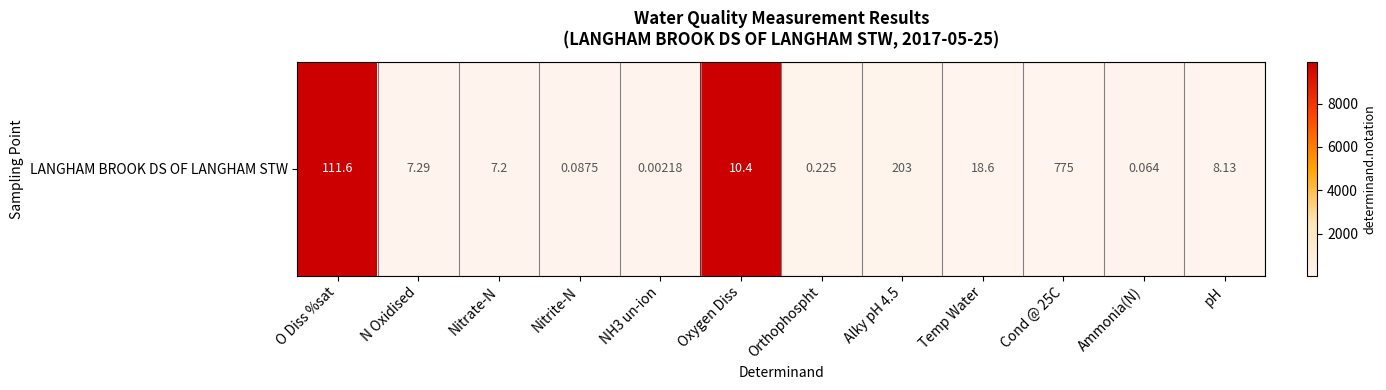

At which label does the data first exceed 118?

O Diss %sat